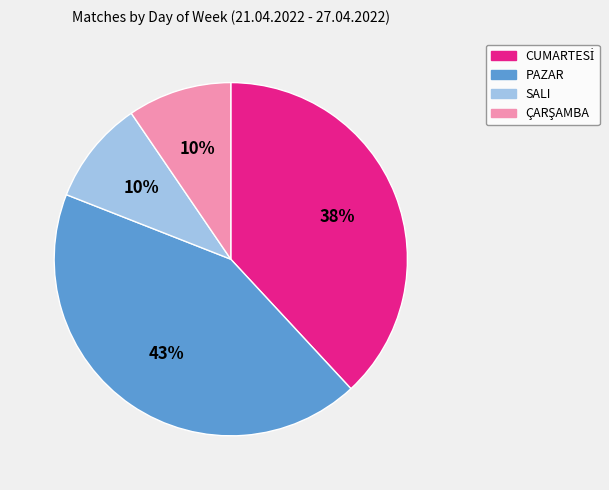

Approximately how many times larger is the value at SALI compared to PAZAR?

0.2